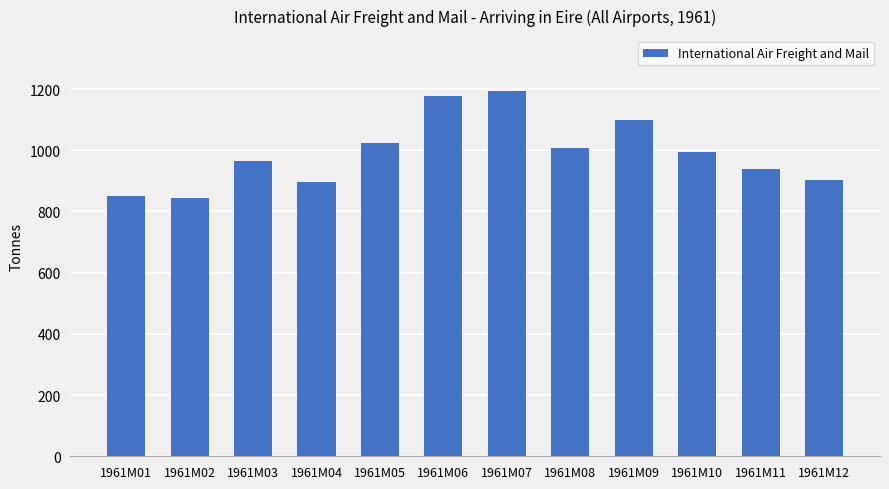

Reading left to right, transcribe all the data shown in this chart.

1961M01=851	1961M02=844	1961M03=966	1961M04=896	1961M05=1024	1961M06=1178	1961M07=1194	1961M08=1006	1961M09=1100	1961M10=996	1961M11=939	1961M12=902